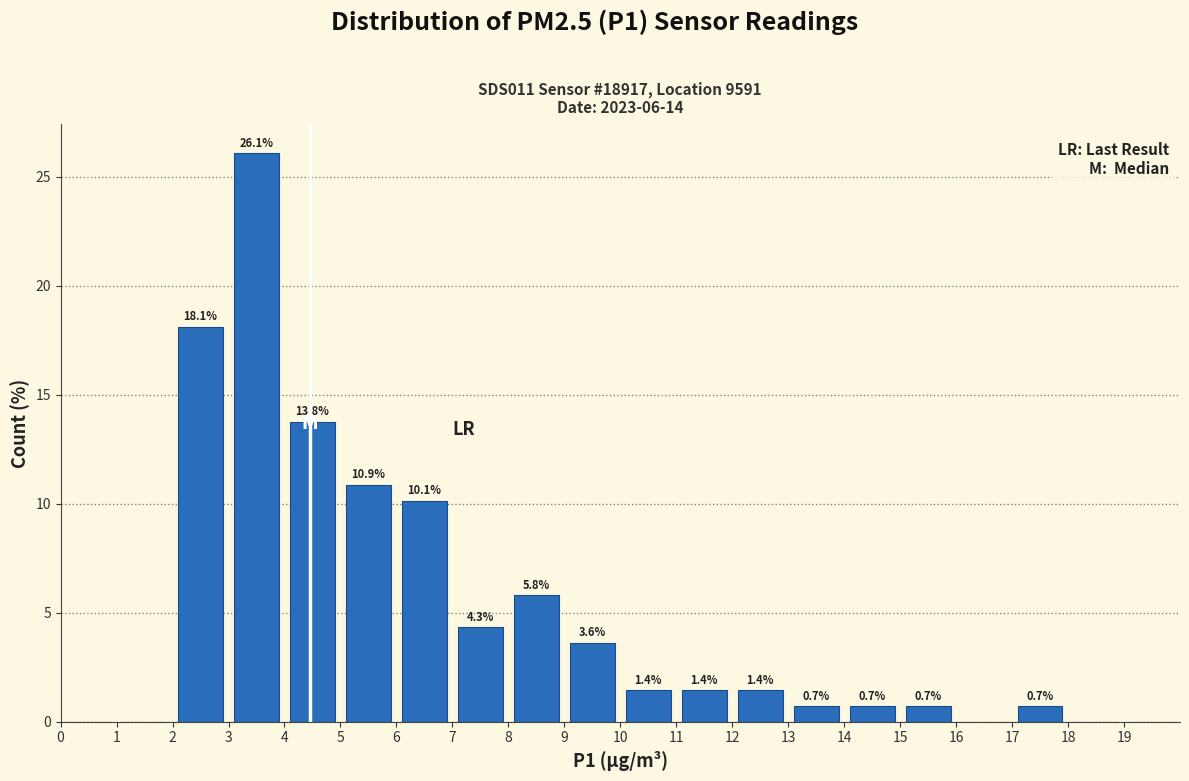

Which range on the x-axis has the tallest bar?

3 to 4